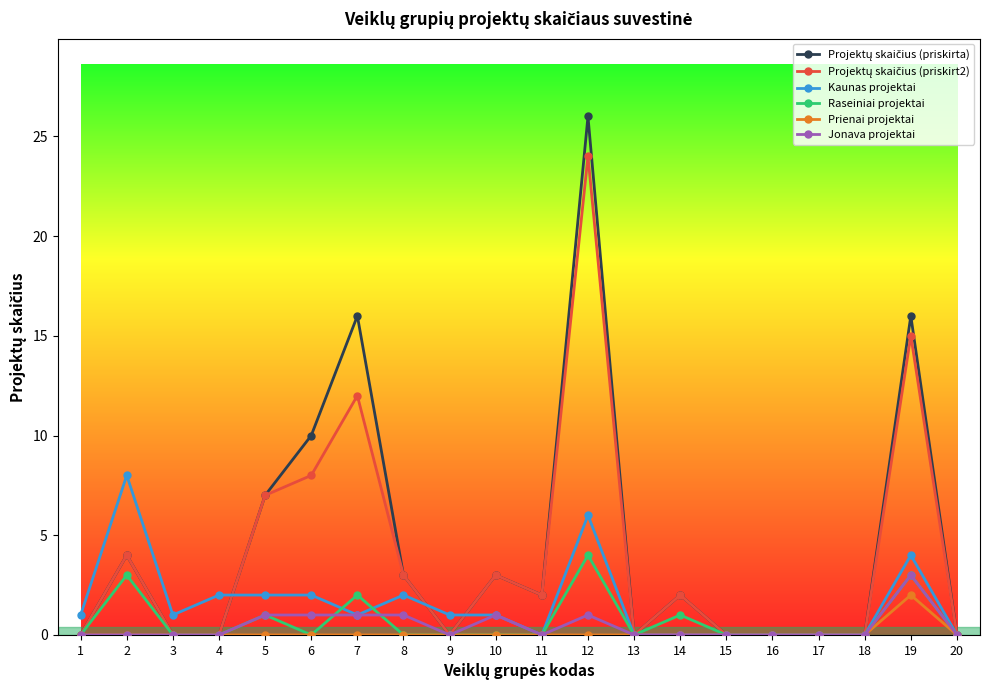

At which category is the sum across all series the highest?

12